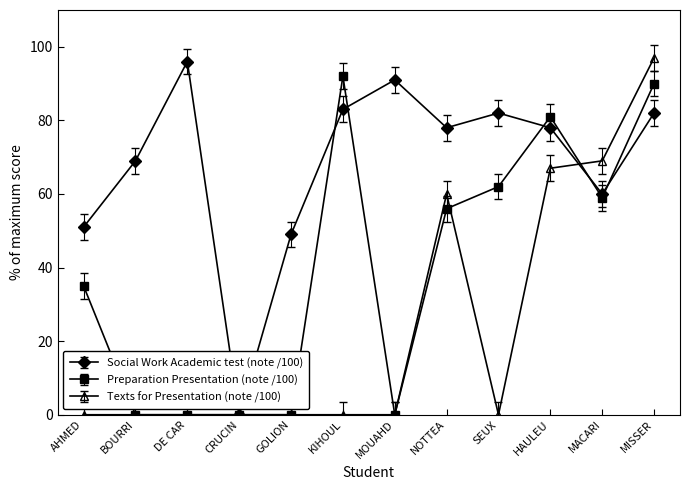

After their last crossing, which series has the higher values: Texts for Presentation (note /100) or Social Work Academic test (note /100)?

Texts for Presentation (note /100)